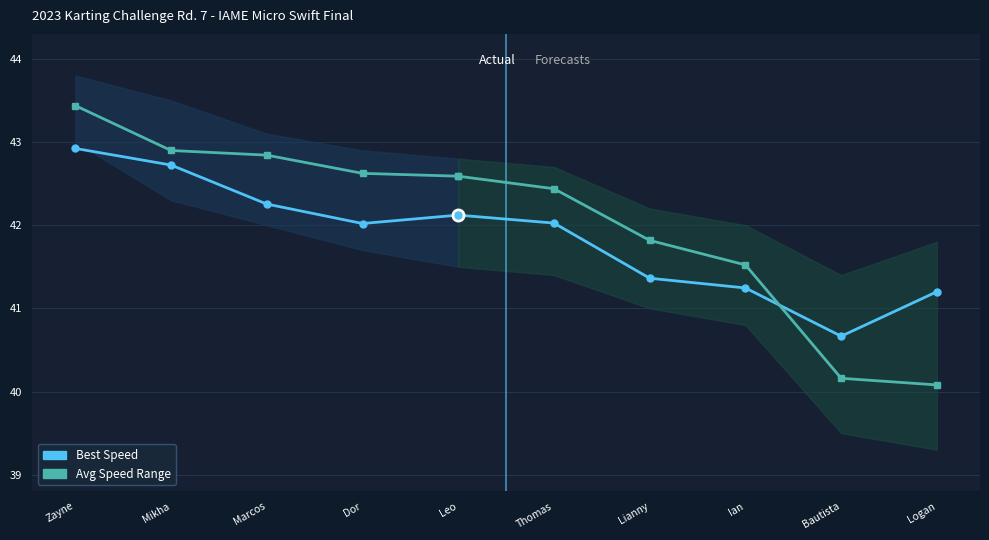

Rank the series by their average value, from highest to lowest.

Avg Speed Range, Best Speed